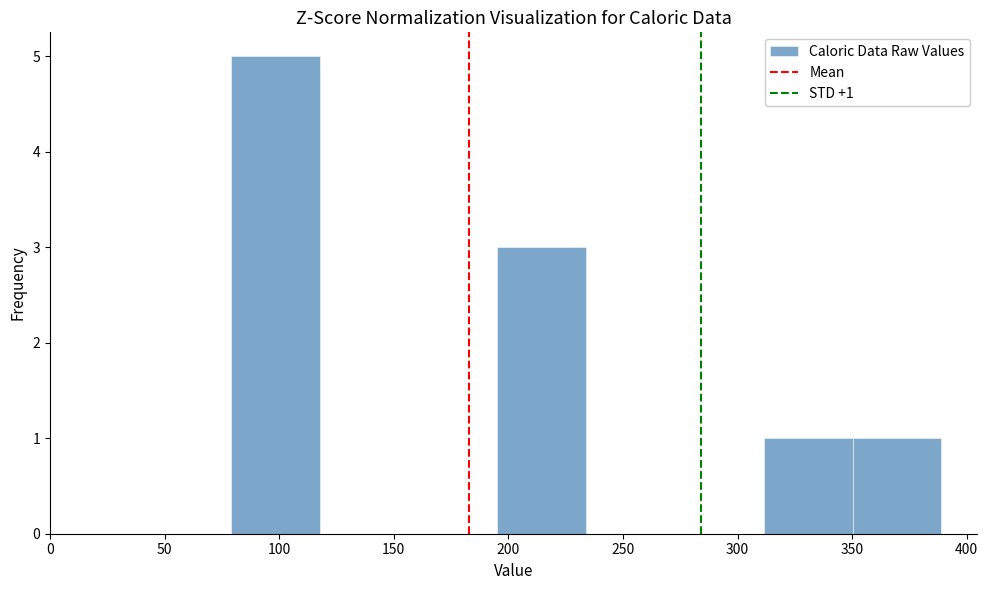

Over which range of the x-axis is the bar tallest?

80 to 120